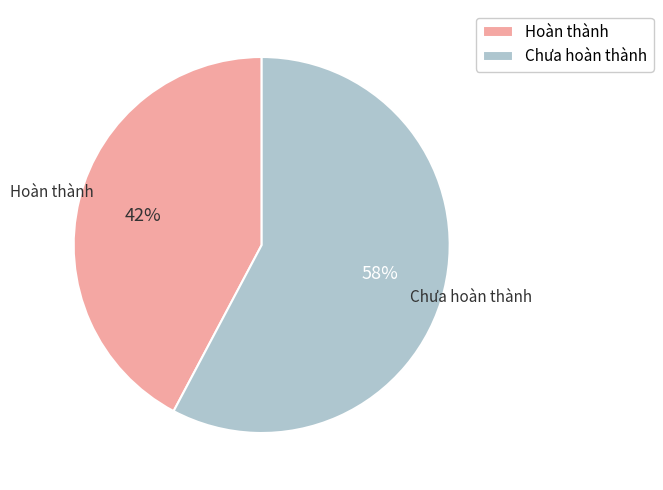

How many segments does this pie chart have?

2